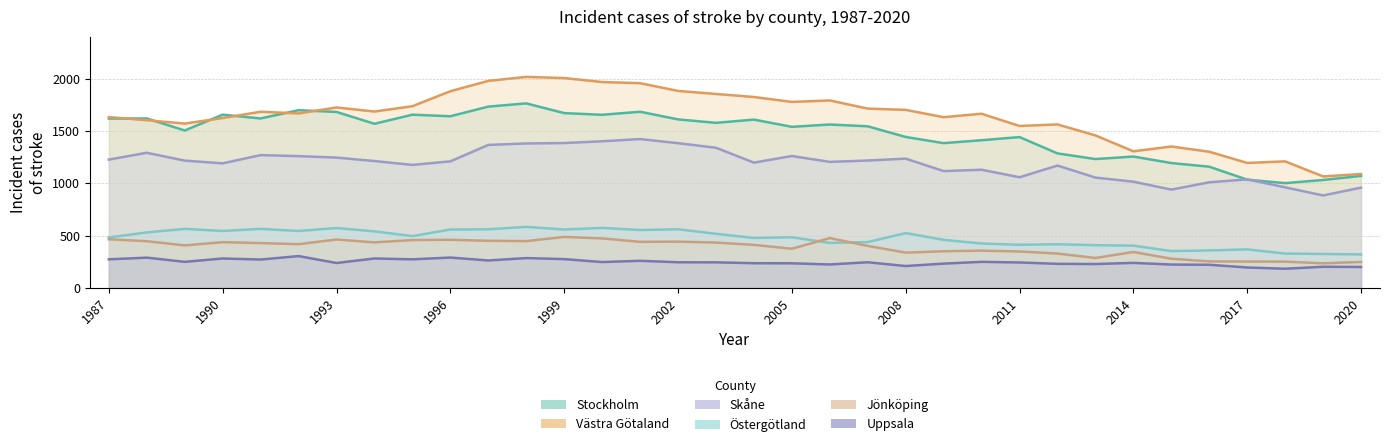

What is the difference between the maximum and minimum values in the Östergötland series?

263